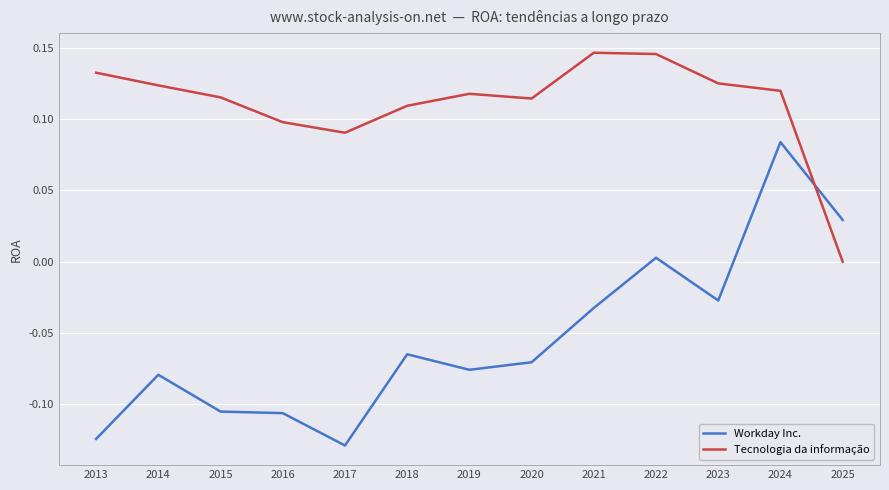

At 2024, list the series in order from smallest to largest.

Workday Inc., Tecnologia da informação